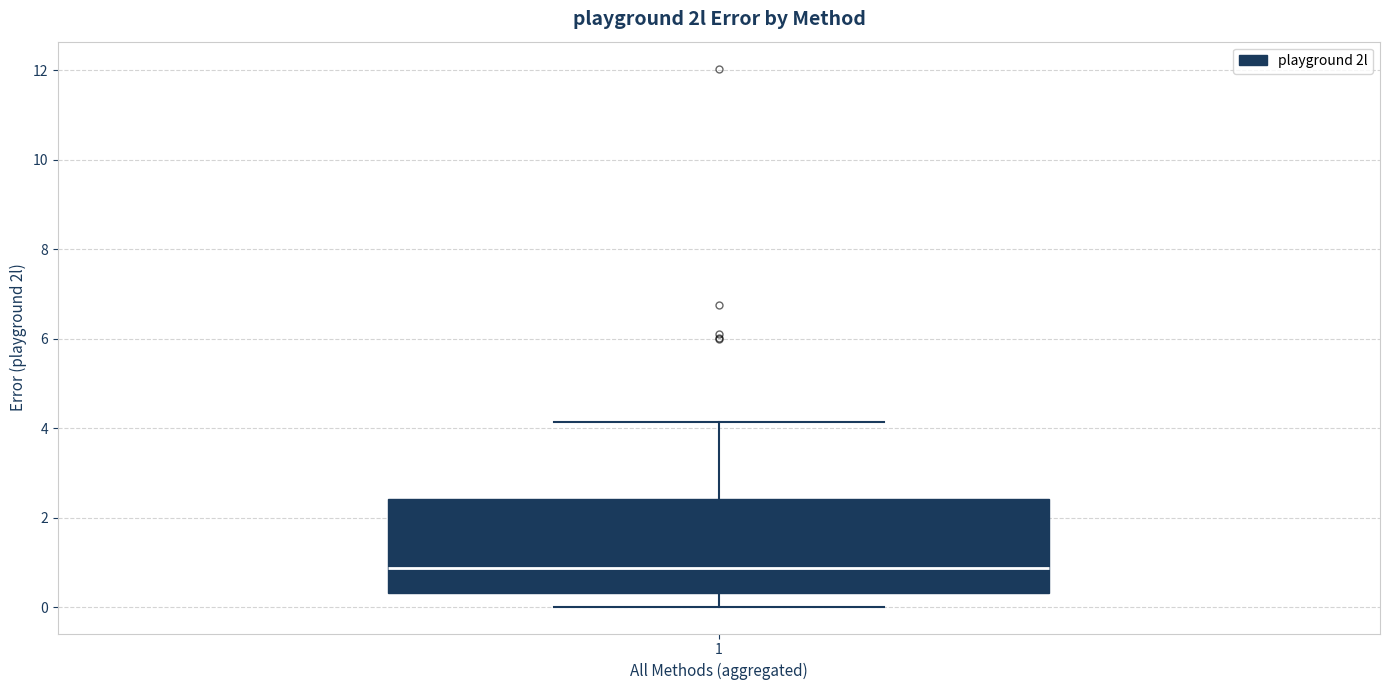

Where is the lower edge of the box at x = 1 on the y-axis? The values are not printed on the chart, so give them approximately, as read against the axis.

0.4